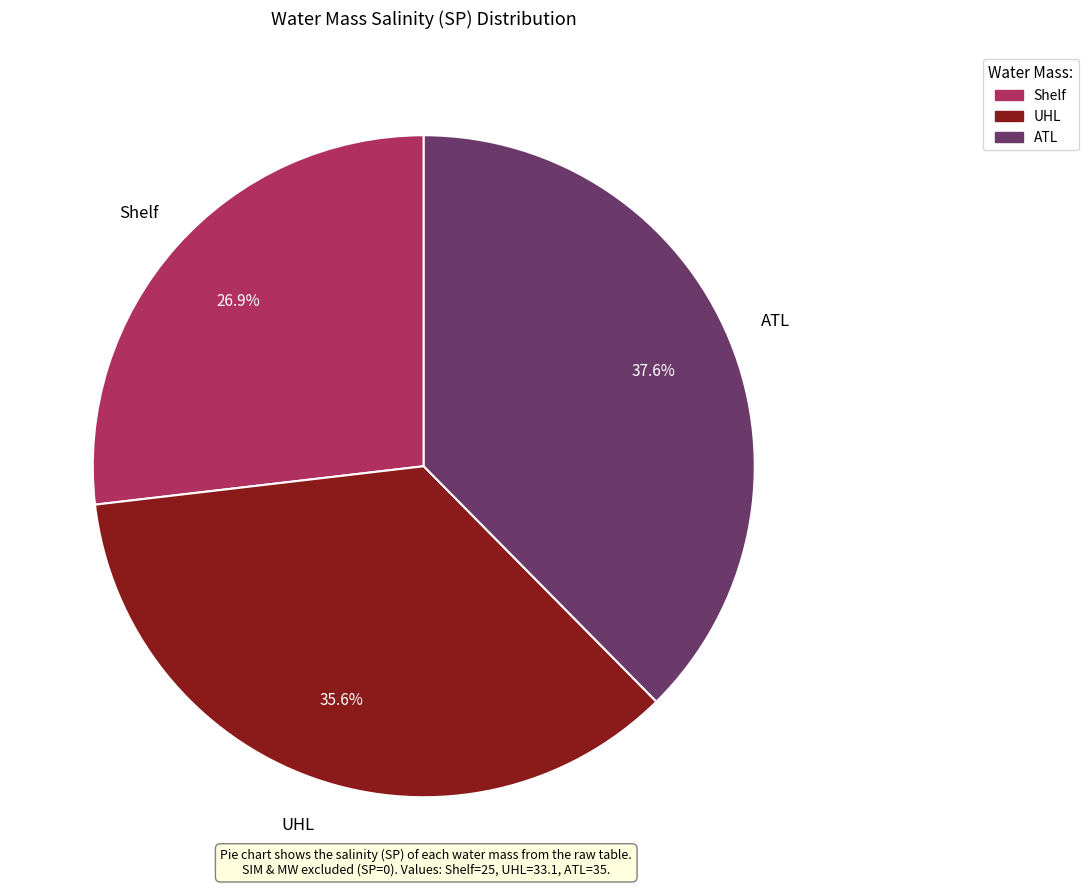

Is there any slice that represents more than half of the pie?

No